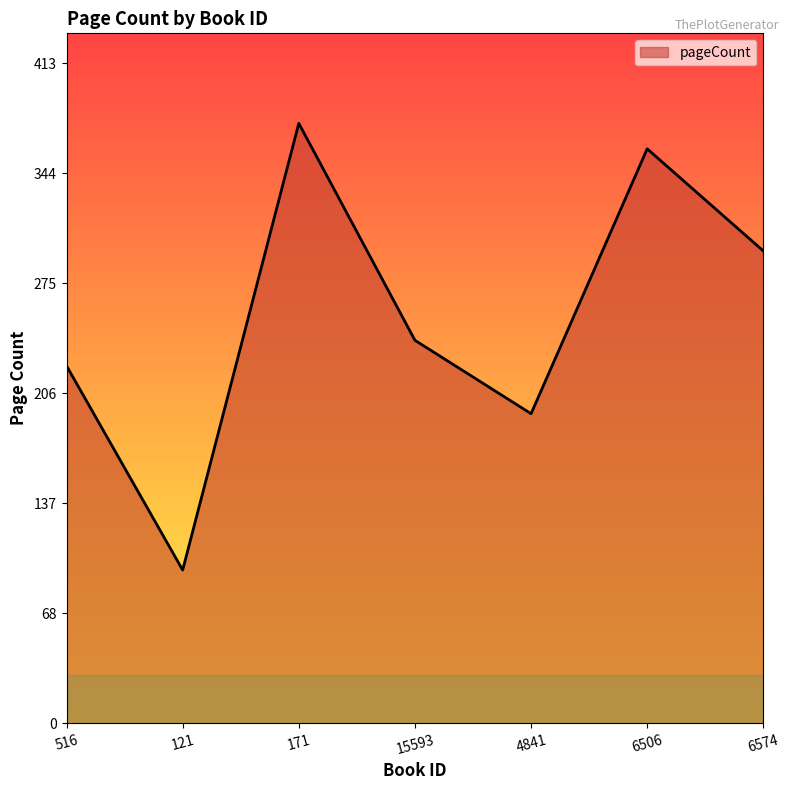

What is the change in value from 121 to 6574?

+200